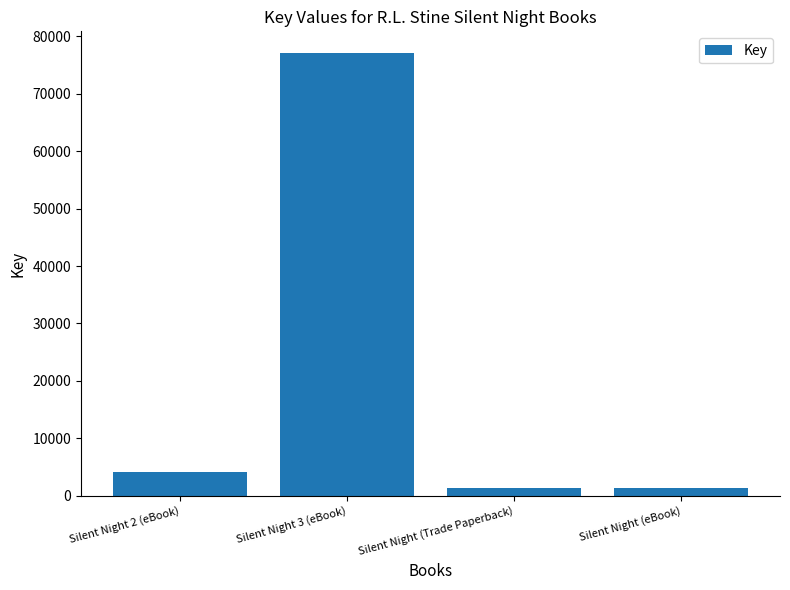

Does the chart contain stacked bars?

No